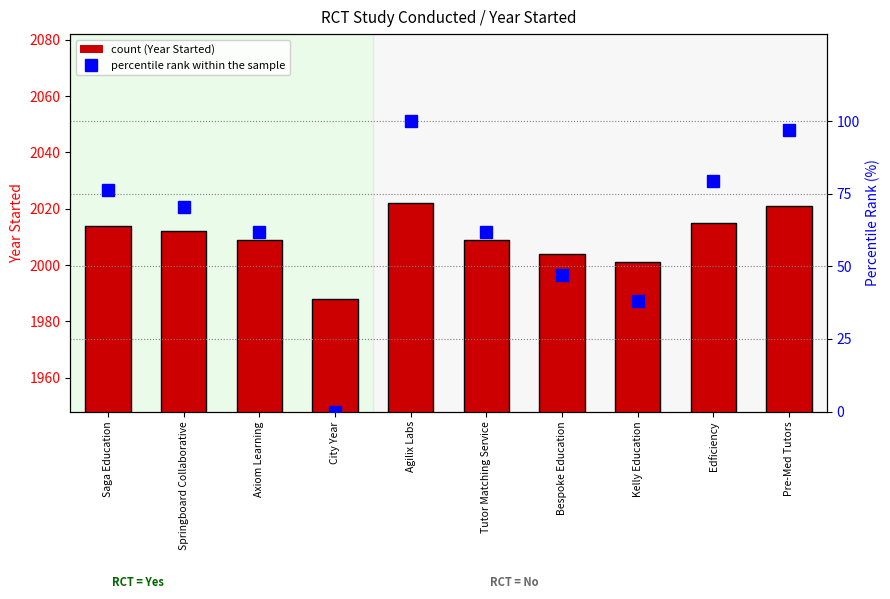

What position from the left is Kelly Education?

8